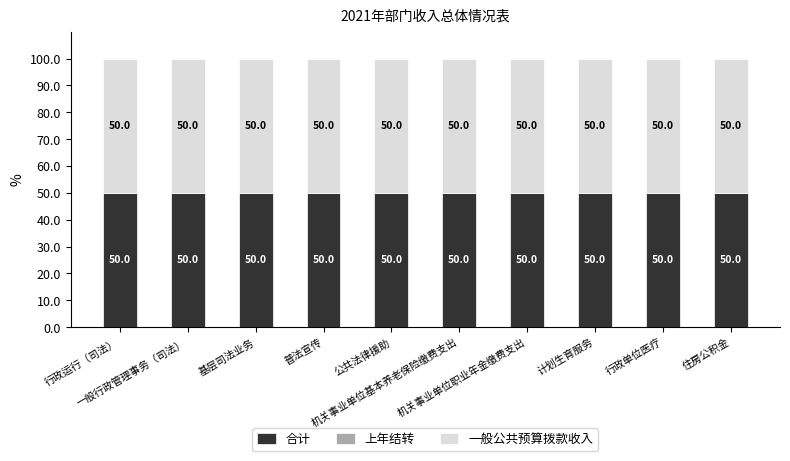

Reading left to right, what are all the values shown in this chart?

合计: 行政运行（司法）=50	一般行政管理事务（司法）=50	基层司法业务=50	普法宣传=50	公共法律援助=50	机关事业单位基本养老保险缴费支出=50	机关事业单位职业年金缴费支出=50	计划生育服务=50	行政单位医疗=50	住房公积金=50
上年结转: 行政运行（司法）=0	一般行政管理事务（司法）=0	基层司法业务=0	普法宣传=0	公共法律援助=0	机关事业单位基本养老保险缴费支出=0	机关事业单位职业年金缴费支出=0	计划生育服务=0	行政单位医疗=0	住房公积金=0
一般公共预算拨款收入: 行政运行（司法）=50	一般行政管理事务（司法）=50	基层司法业务=50	普法宣传=50	公共法律援助=50	机关事业单位基本养老保险缴费支出=50	机关事业单位职业年金缴费支出=50	计划生育服务=50	行政单位医疗=50	住房公积金=50